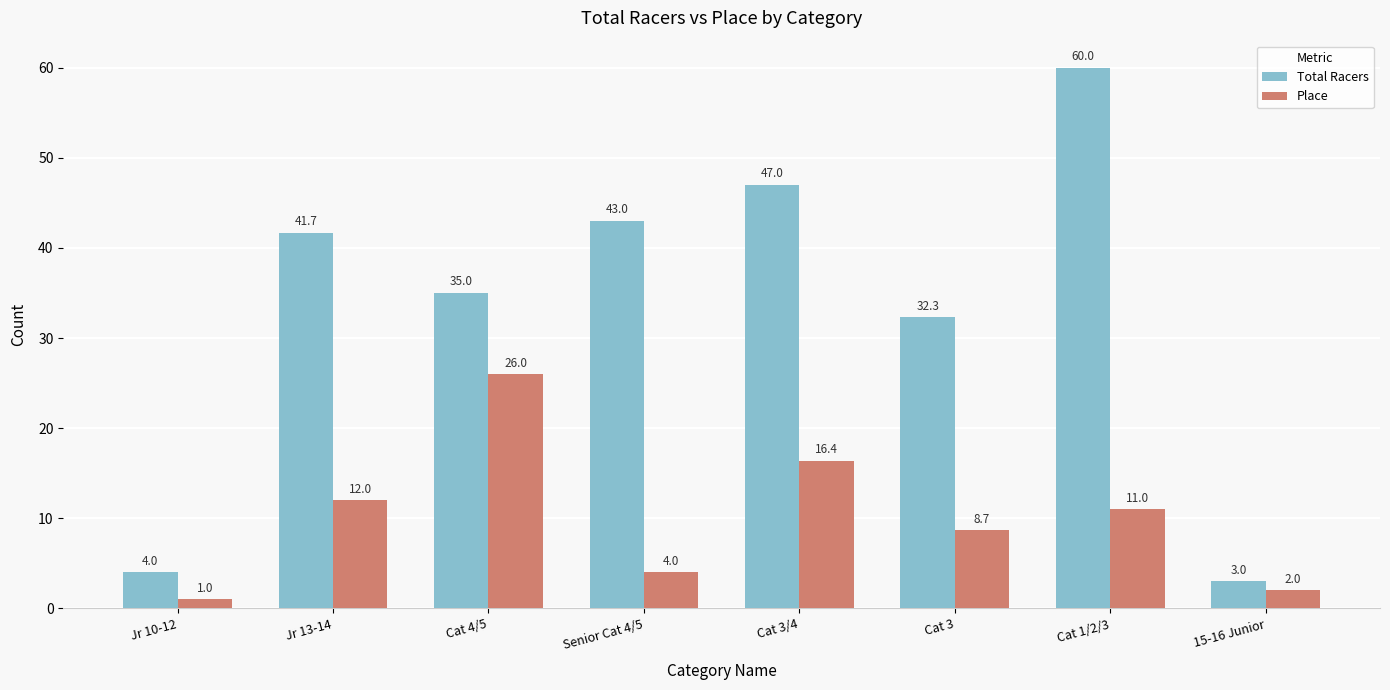

The Total Racers series shows 60.0 at Cat 1/2/3. True or false?

True